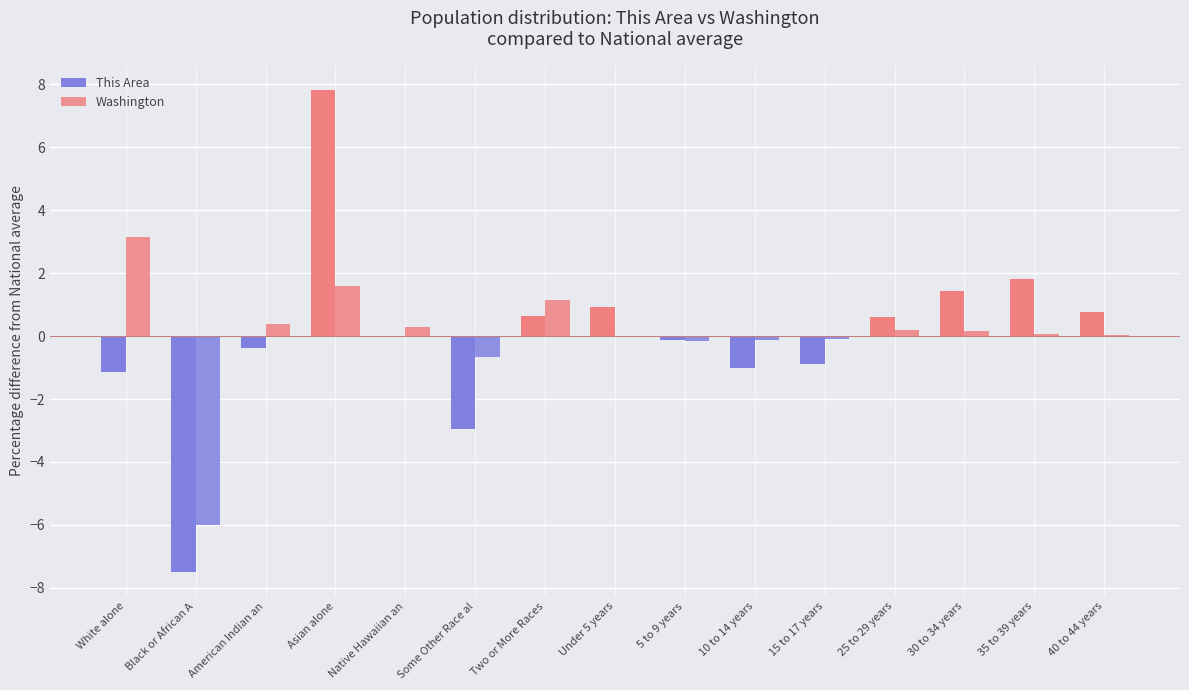

At which category does the chart reach its peak across all series?

Asian alone